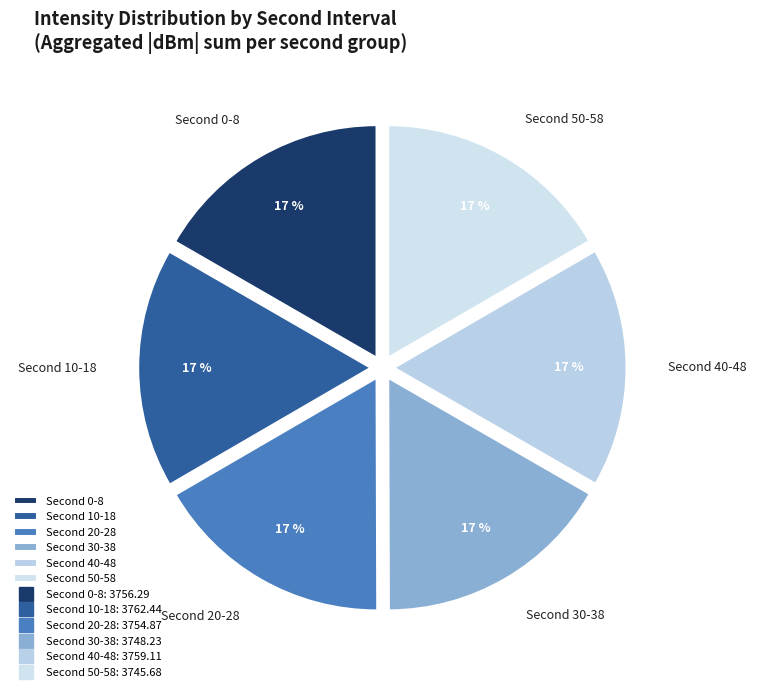

Is there any slice that represents more than half of the pie?

No